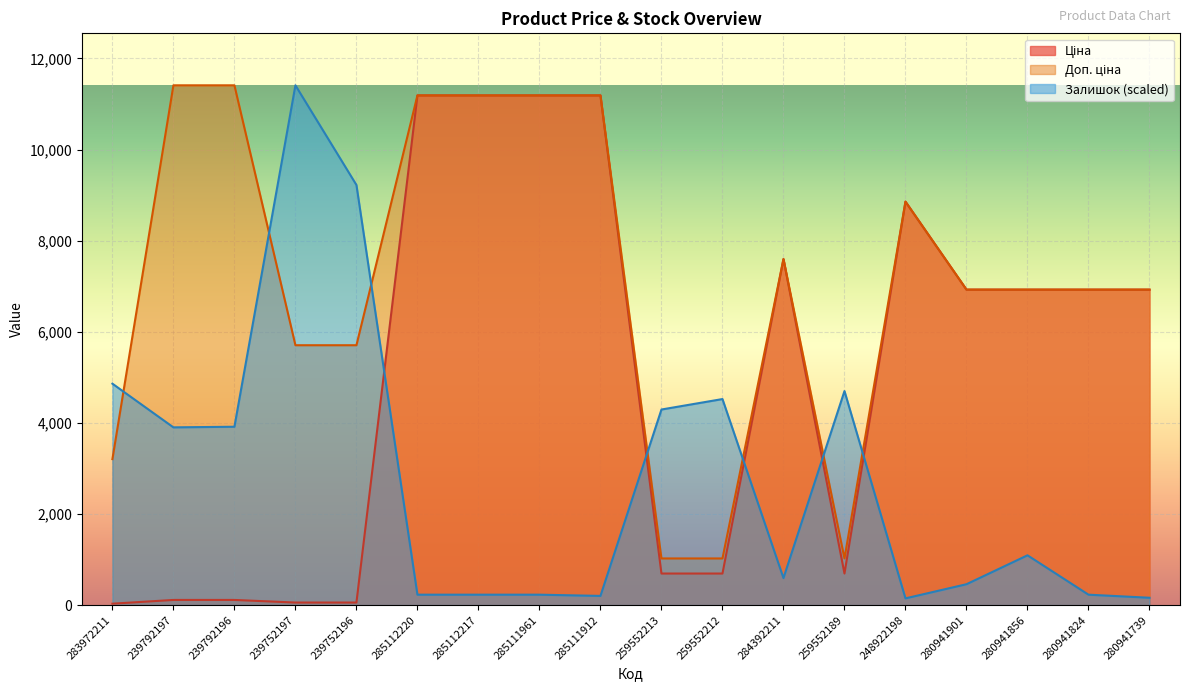

Between 239792196 and 280941824, which series saw the biggest shift?

Ціна